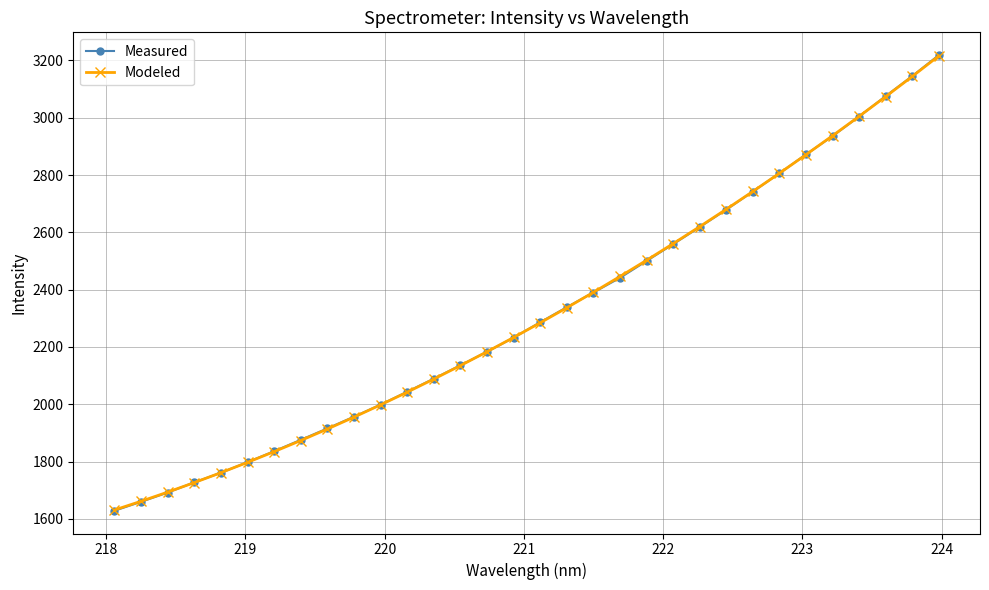

True or false: Modeled has more than 2 points higher than both neighbors.

False